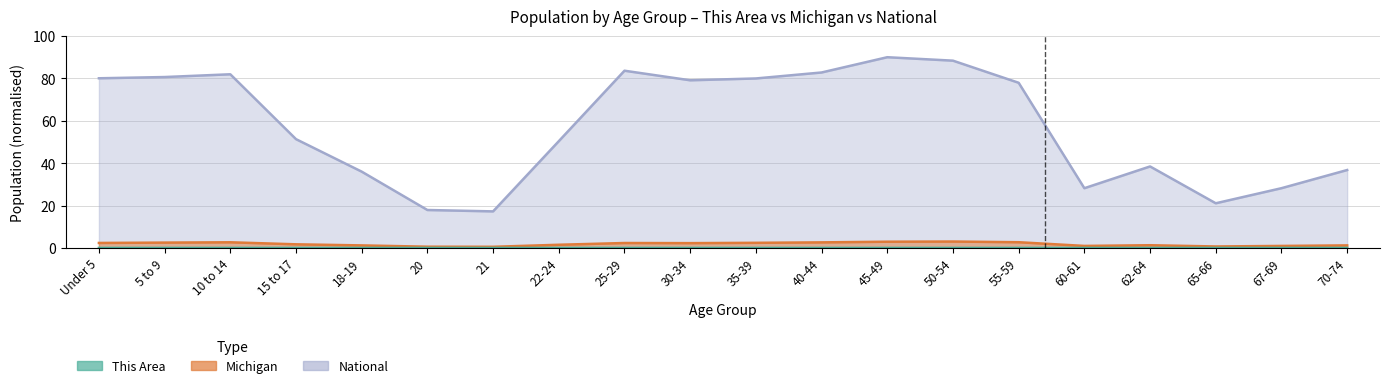

Reading left to right, transcribe all the data shown in this chart.

This Area: Under 5=0.0	5 to 9=0.0	10 to 14=0.0	15 to 17=0.0	18-19=0.0	20=0.0	21=0.0	22-24=0.0	25-29=0.0	30-34=0.0	35-39=0.0	40-44=0.0	45-49=0.0	50-54=0.0	55-59=0.0	60-61=0.0	62-64=0.0	65-66=0.0	67-69=0.0	70-74=0.0
Michigan: Under 5=2.4	5 to 9=2.5	10 to 14=2.7	15 to 17=1.7	18-19=1.2	20=0.6	21=0.5	22-24=1.5	25-29=2.3	30-34=2.3	35-39=2.4	40-44=2.6	45-49=3.0	50-54=3.0	55-59=2.7	60-61=1.0	62-64=1.3	65-66=0.7	67-69=1.0	70-74=1.2
National: Under 5=80.1	5 to 9=80.6	10 to 14=81.9	15 to 17=51.3	18-19=36.0	20=17.9	21=17.3	22-24=50.4	25-29=83.6	30-34=79.1	35-39=80.0	40-44=82.8	45-49=90.0	50-54=88.4	55-59=77.9	60-61=28.2	62-64=38.5	65-66=21.1	67-69=28.2	70-74=36.8